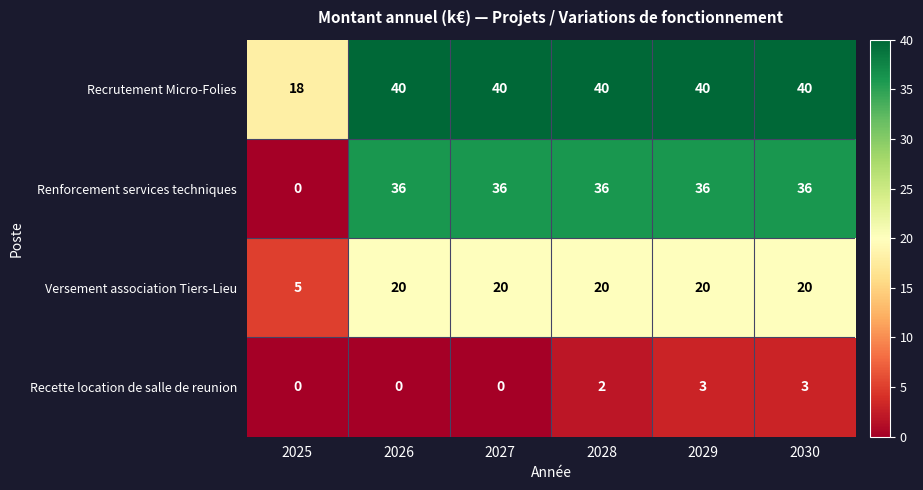

At how many categories does at least one series exceed 37?

5